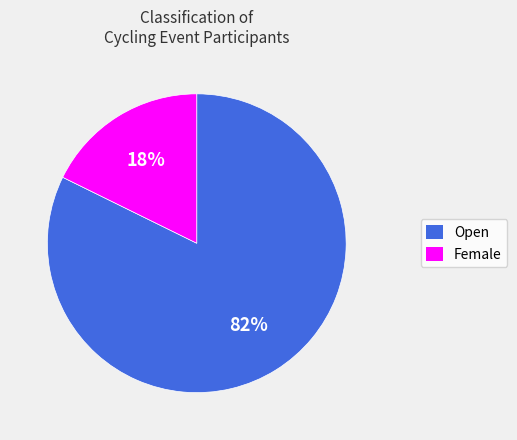

Which has a higher value, Female or Open?

Open